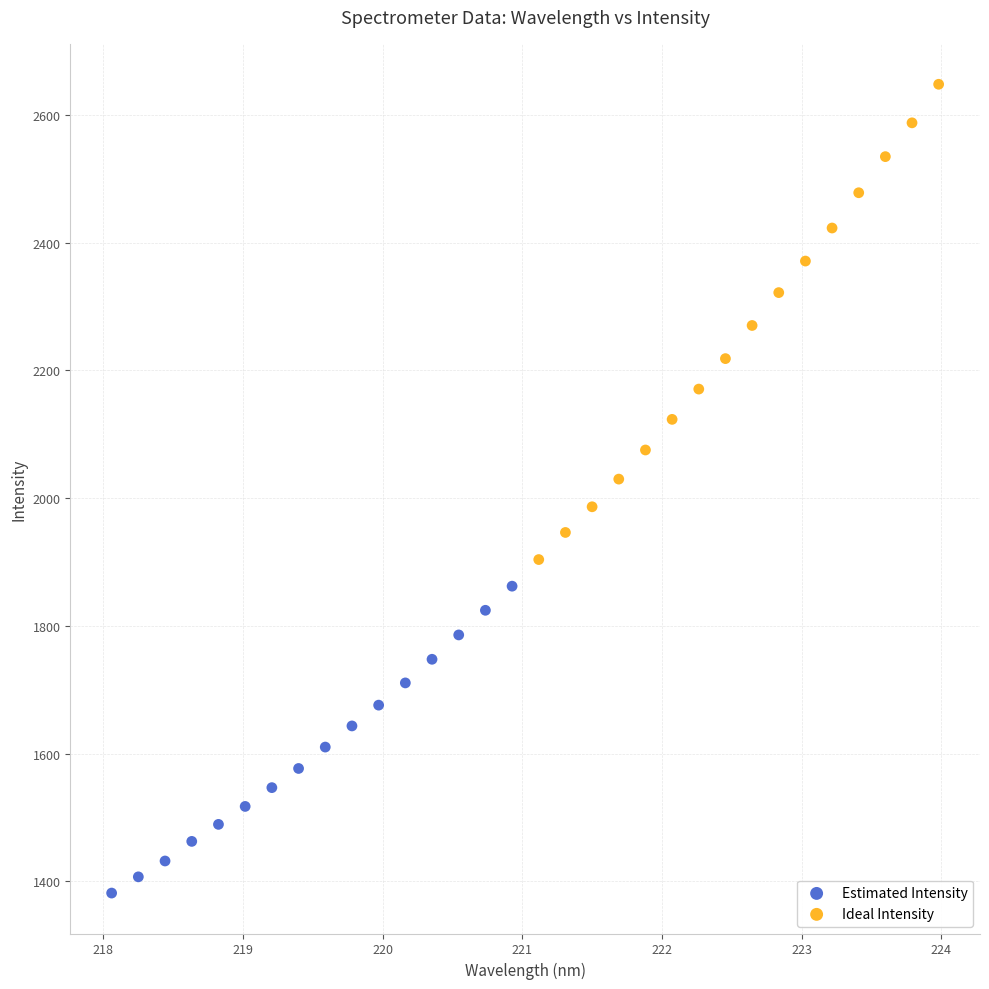

What are all the series names shown in the legend?

Estimated Intensity, Ideal Intensity